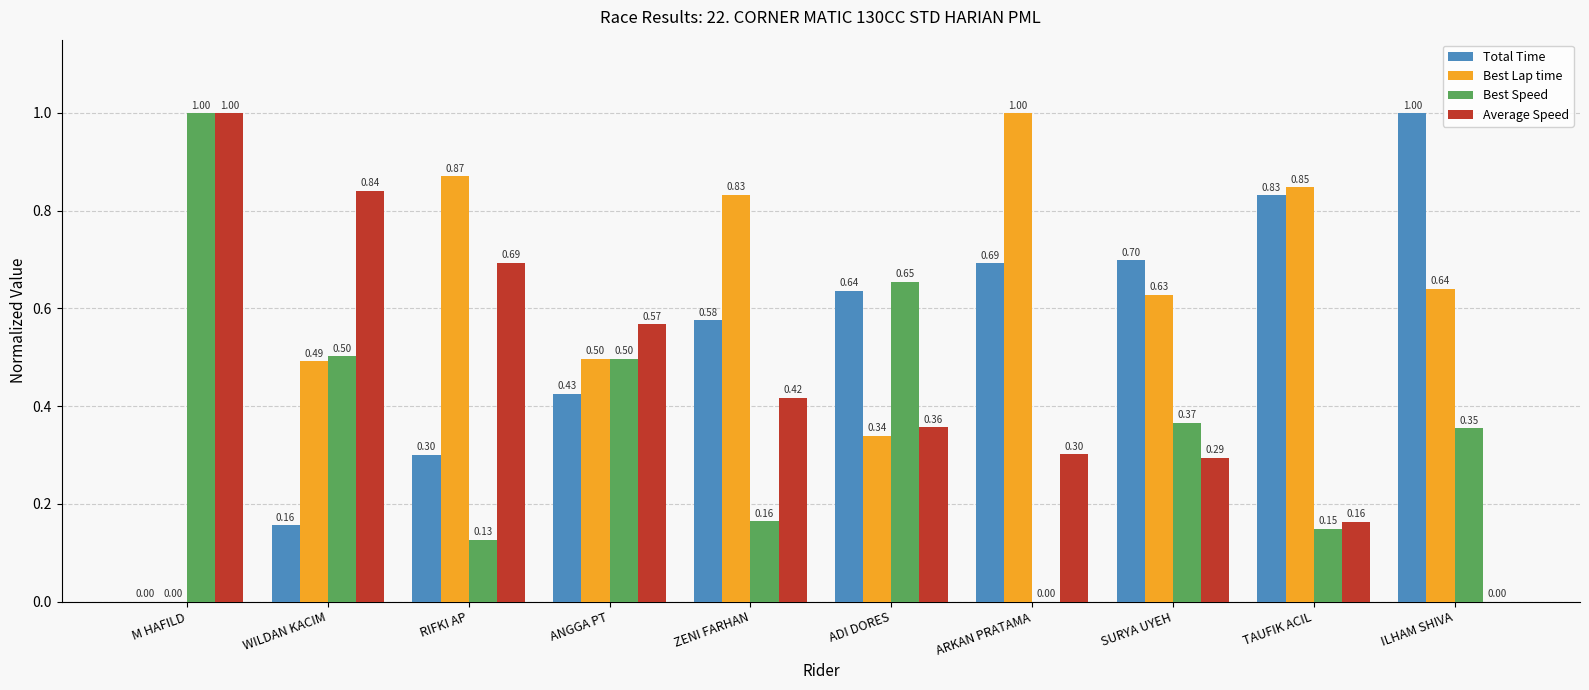

How many categories are shown in the chart?

10